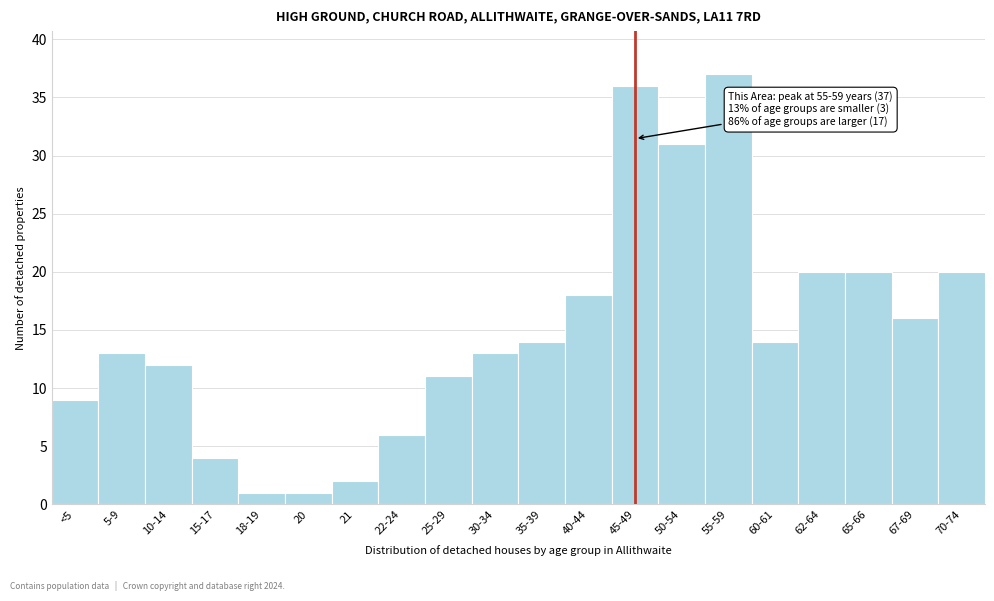

Reading left to right, list all the values displayed in this chart.

<5=9	5-9=13	10-14=12	15-17=4	18-19=1	20=1	21=2	22-24=6	25-29=11	30-34=13	35-39=14	40-44=18	45-49=36	50-54=31	55-59=37	60-61=14	62-64=20	65-66=20	67-69=16	70-74=20